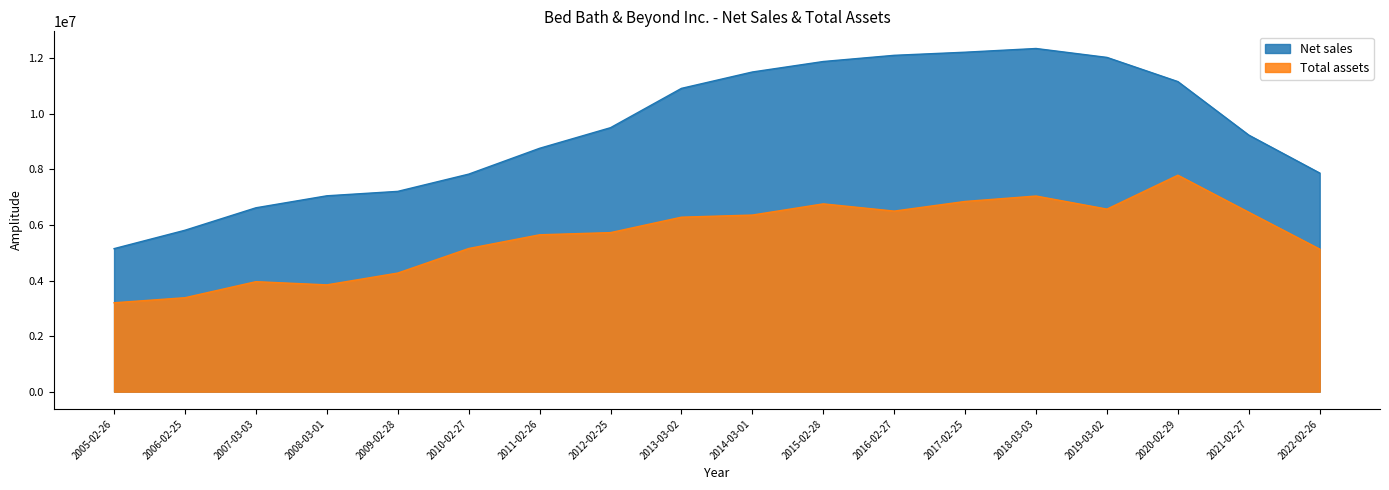

At which category is the sum across all series the highest?

2018-03-03